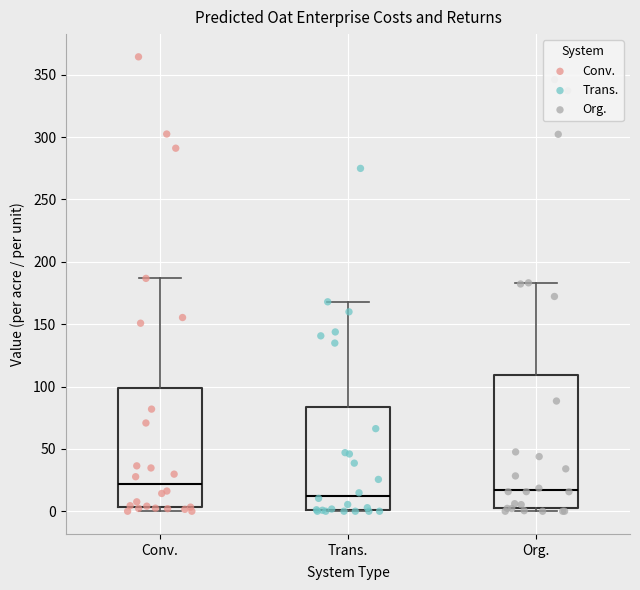

Where is the upper edge of the box for Conv. on the y-axis? The values are not printed on the chart, so give them approximately, as read against the axis.

100